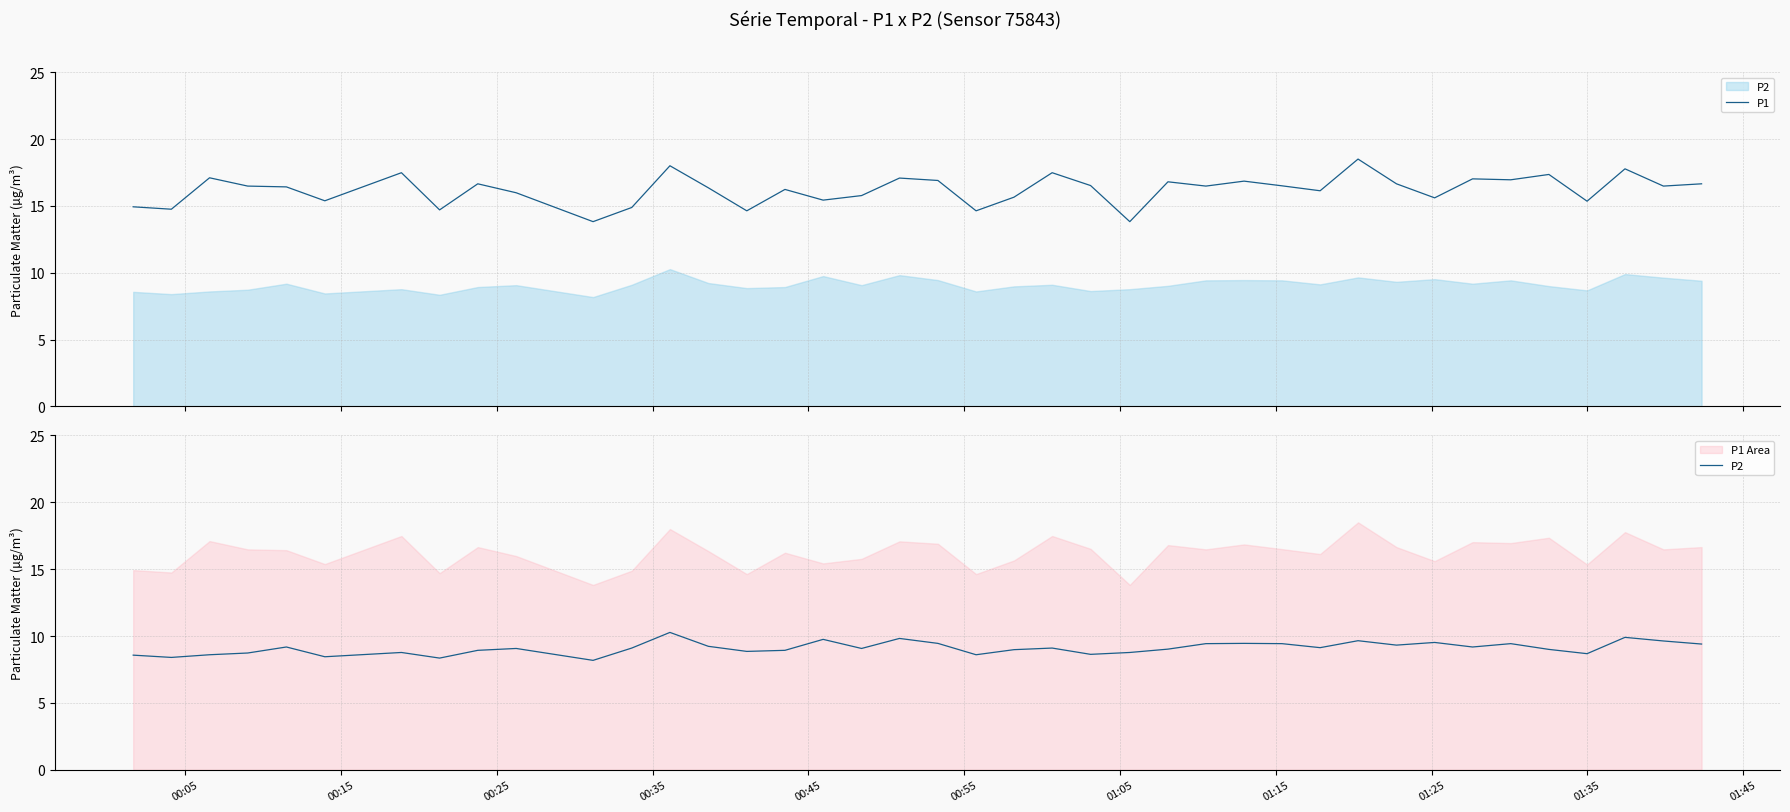

True or false: P1 and P2 intersect in this chart.

False